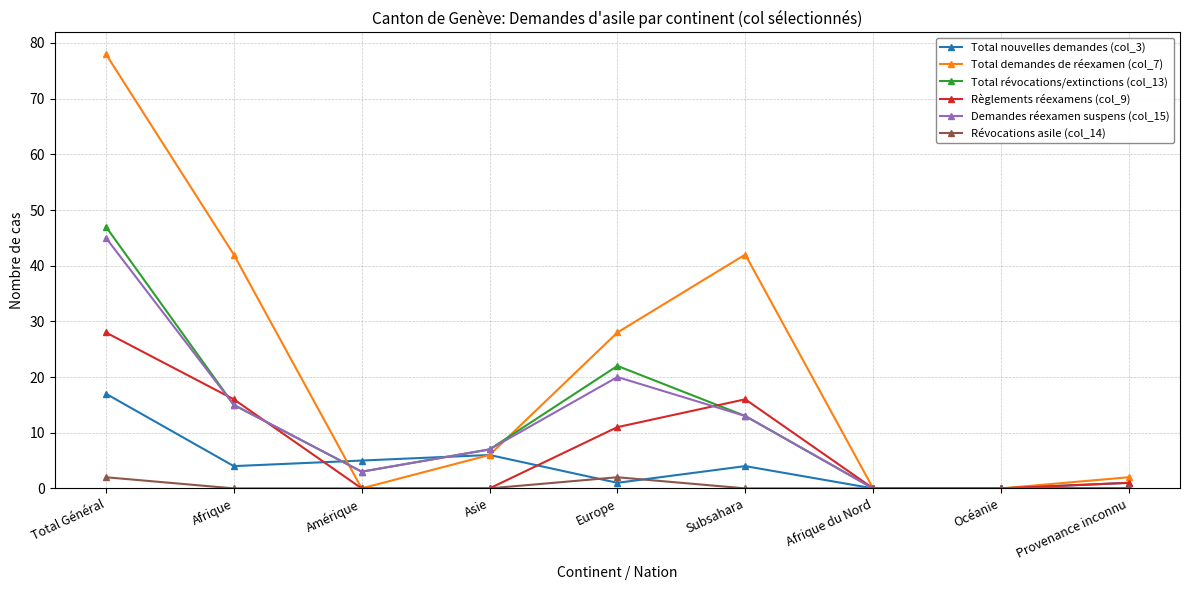

What is the label of the 3rd point from the right?

Afrique du Nord